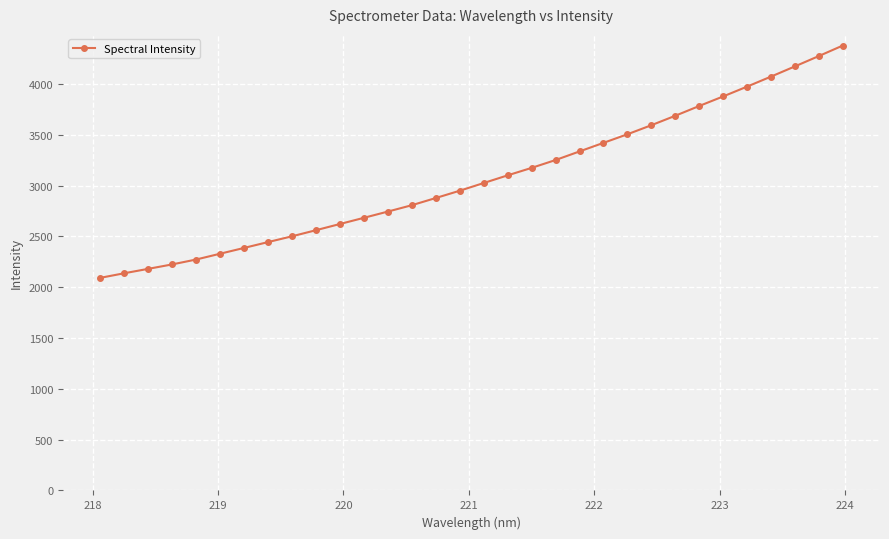

What is the value of the 16th point from the left?

2948.7